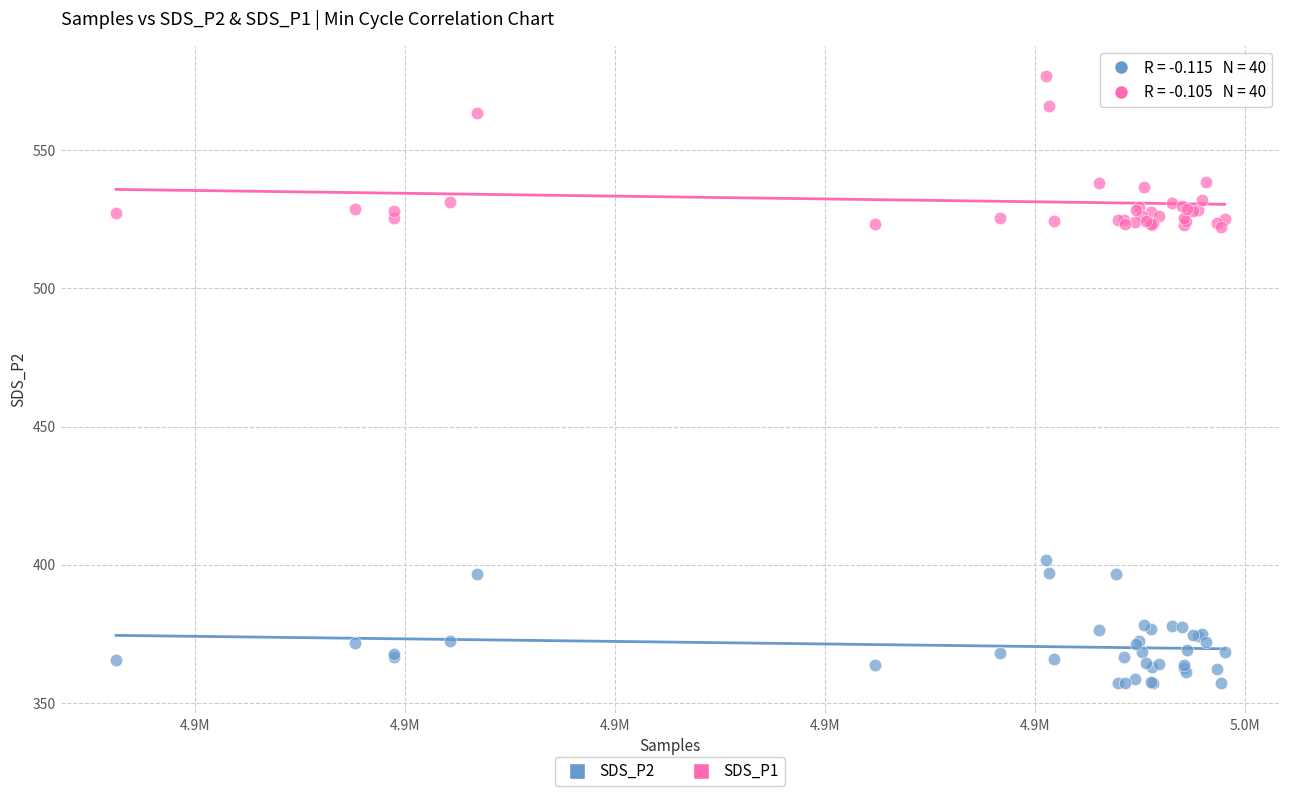

Which series reaches the minimum Y coordinate?

SDS_P2